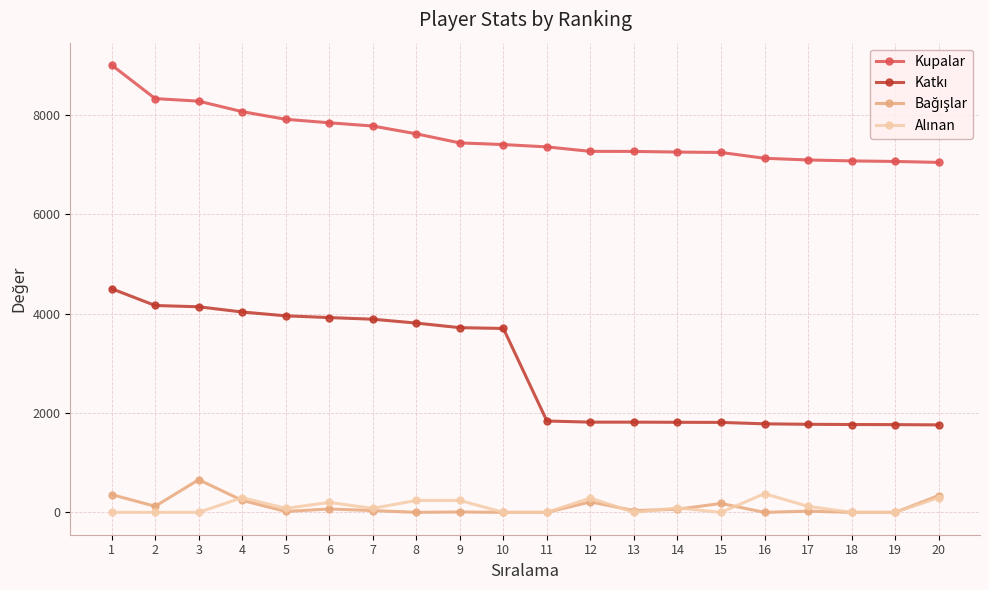

Which series has the largest total across all categories?

Kupalar